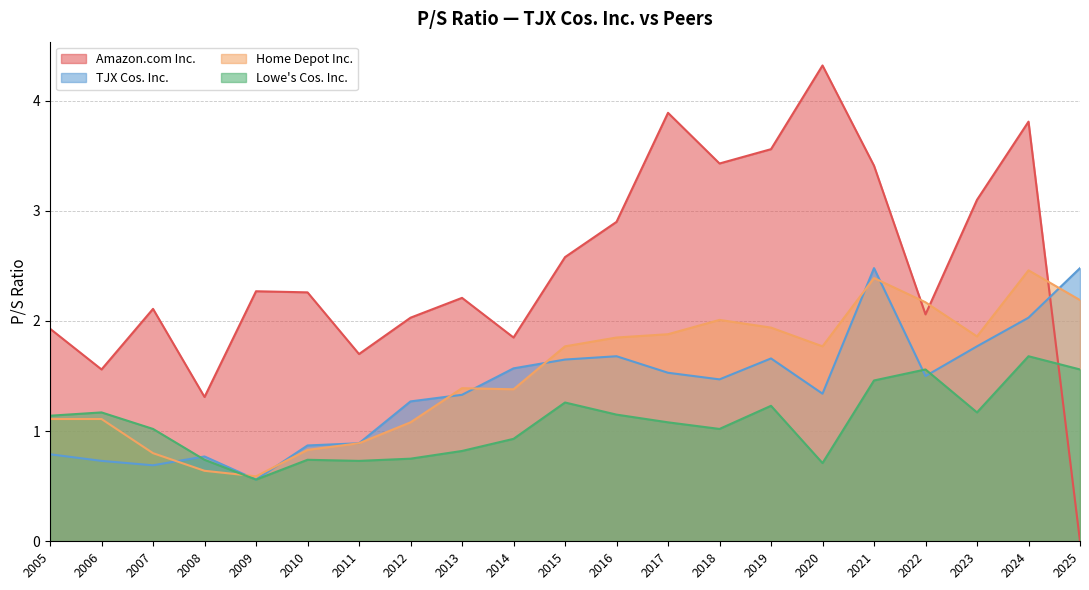

In Lowe's Cos. Inc., how many points are lower than both neighbors (excluding endpoints)?

5